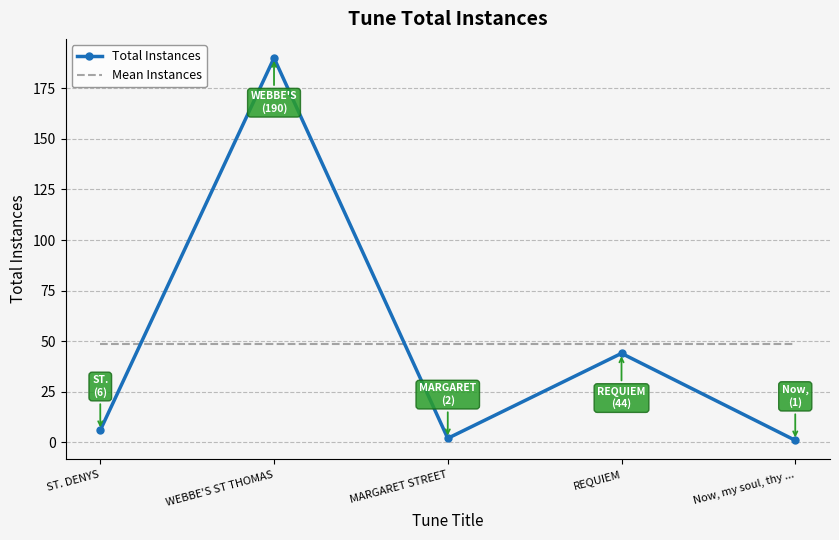

Between ST. DENYS and REQUIEM, which series saw the biggest shift?

Total Instances